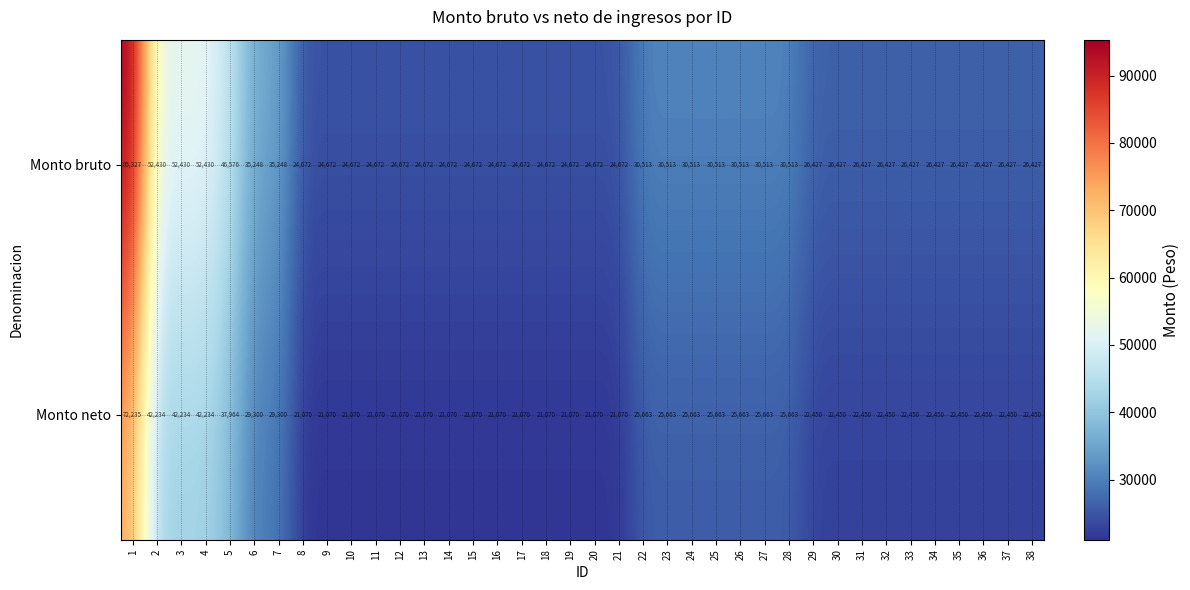

The value of Monto neto at 7 is 6878. True or false?

False